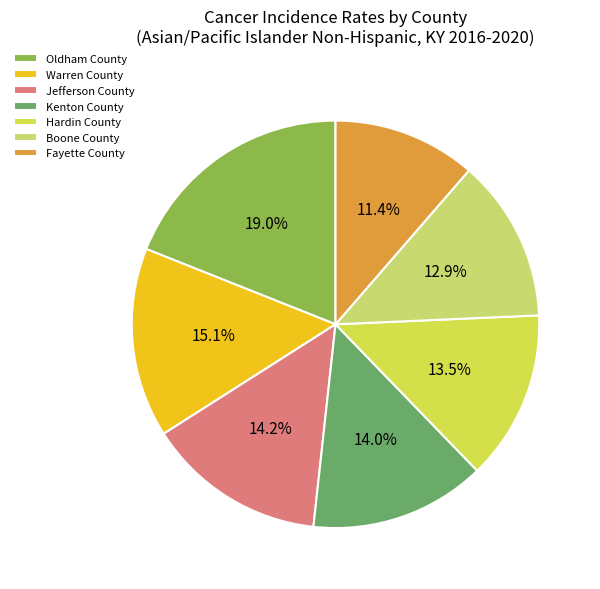

Rank the categories by value from highest to lowest.

Oldham County, Warren County, Jefferson County, Kenton County, Hardin County, Boone County, Fayette County